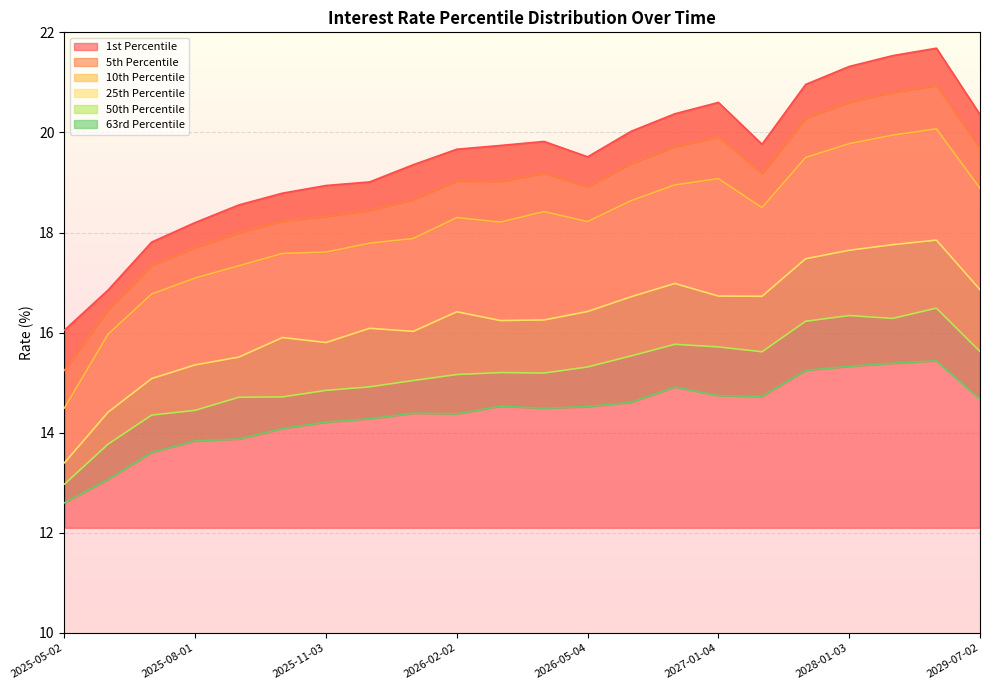

Which series has the largest range (max minus min)?

p5